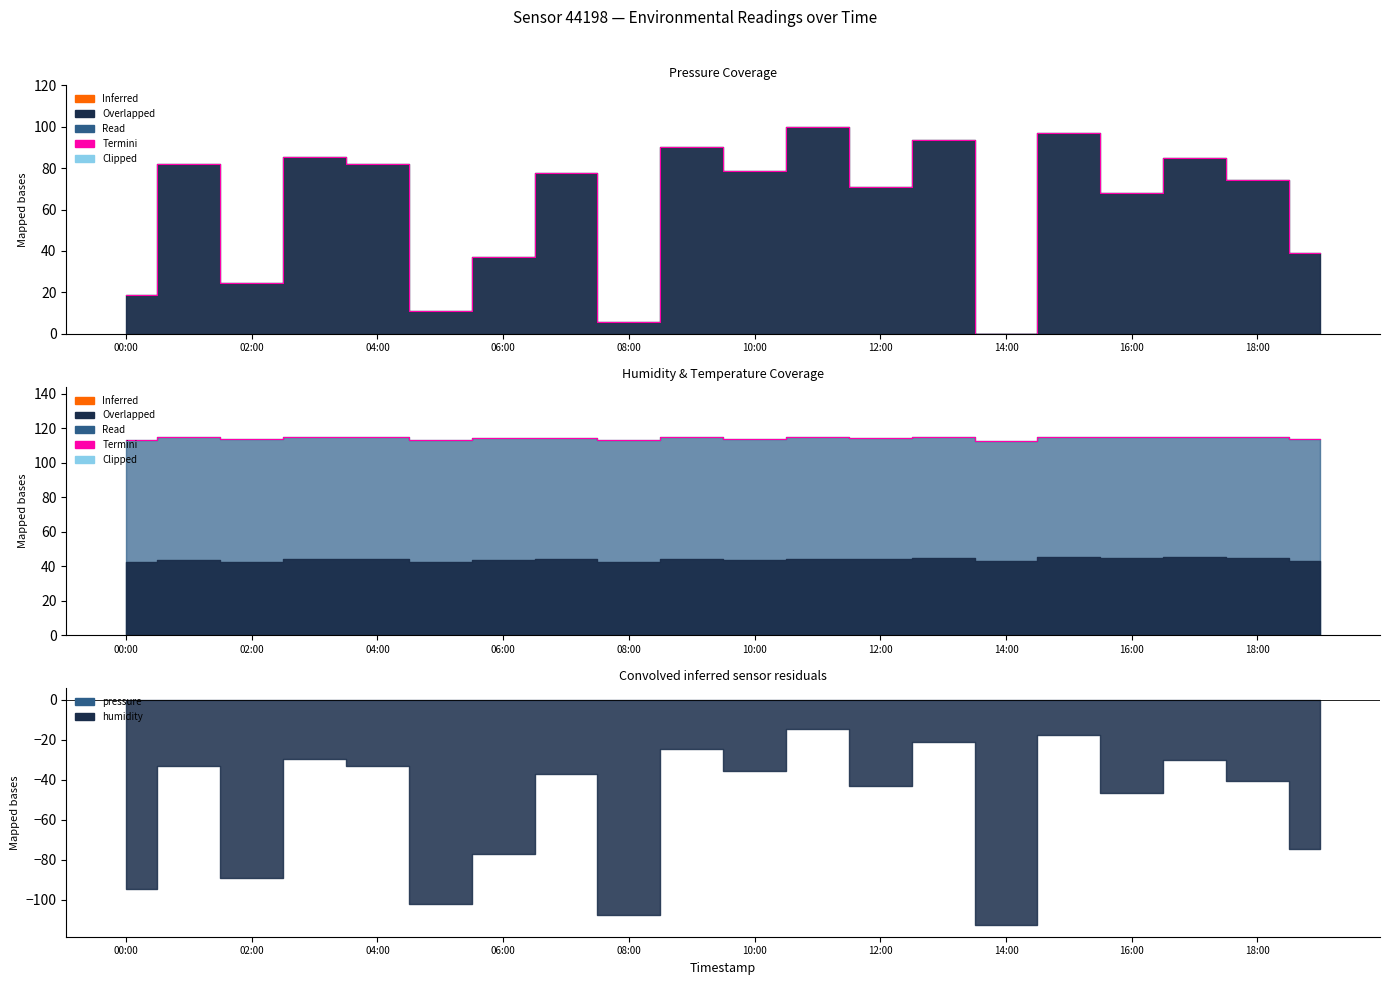

What is the value of the 9th point from the left?

113.0